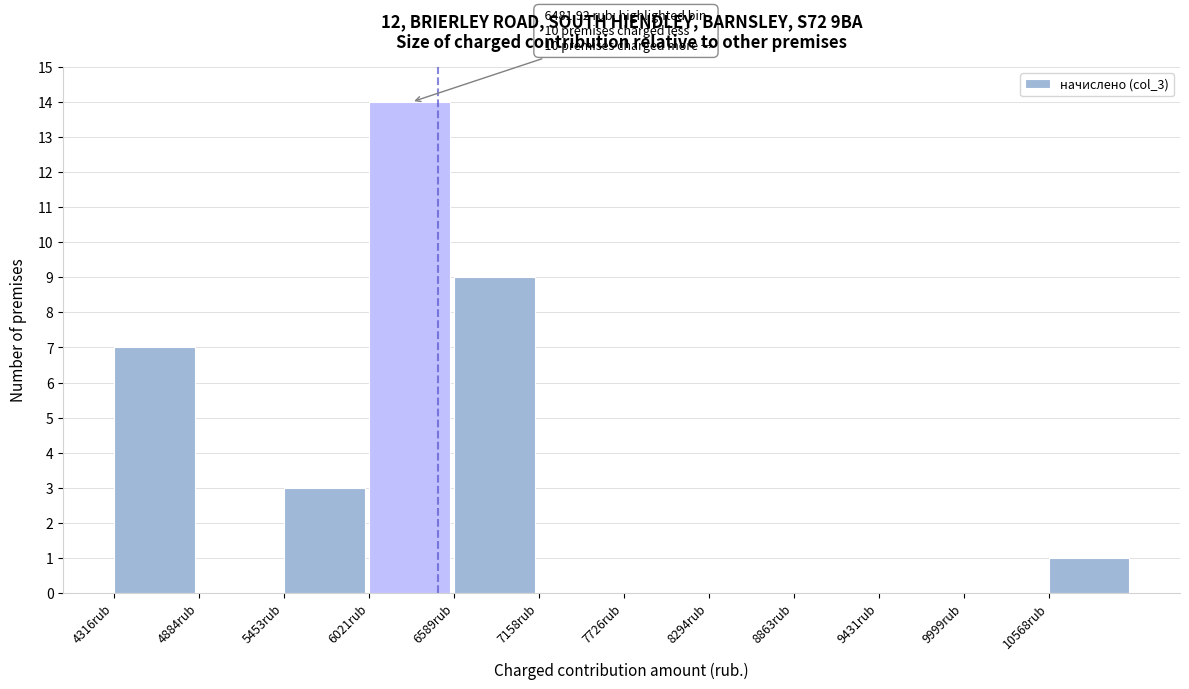

Over which range of the x-axis is the bar tallest?

6000 to 6600